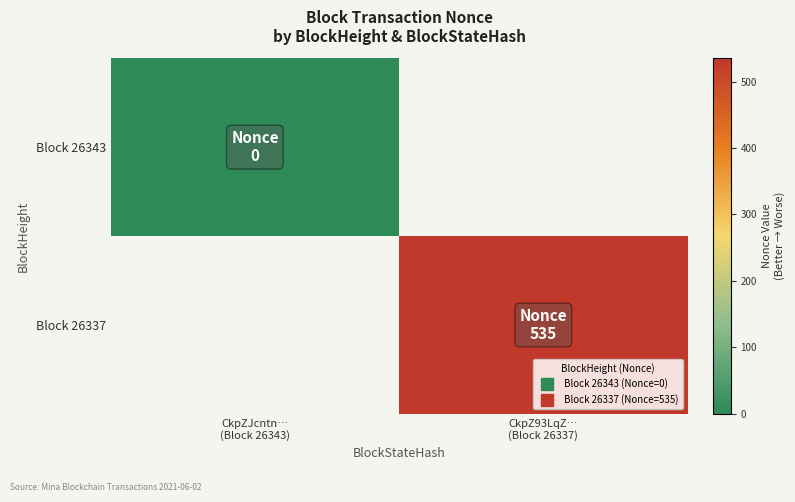

Between CkpZJcntn…
(Block 26343) and CkpZ93LqZ…
(Block 26337), which is larger?

CkpZ93LqZ…
(Block 26337)